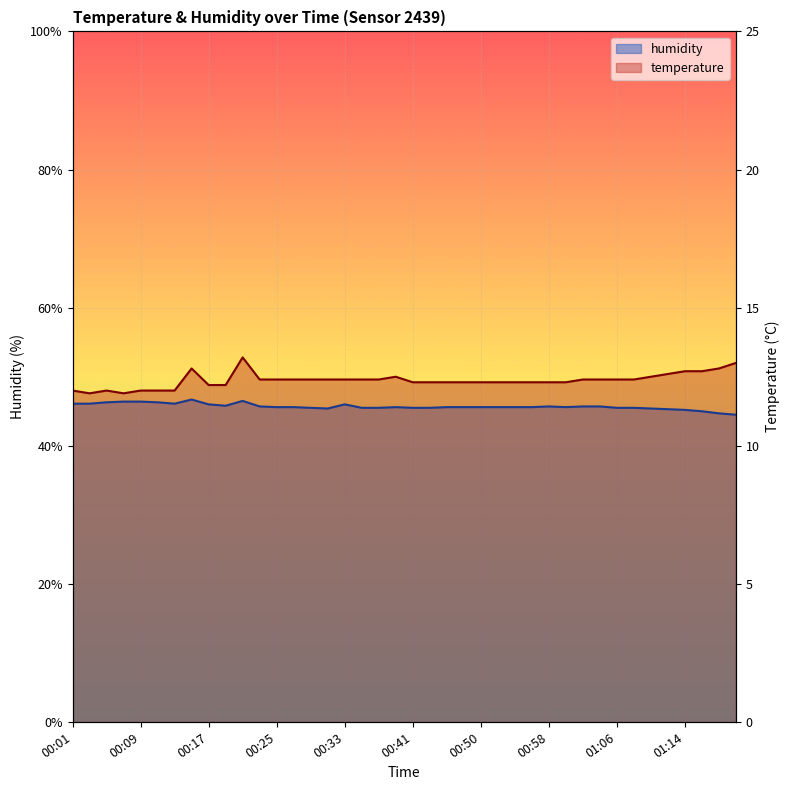

What is the highest value of the humidity series?

46.7